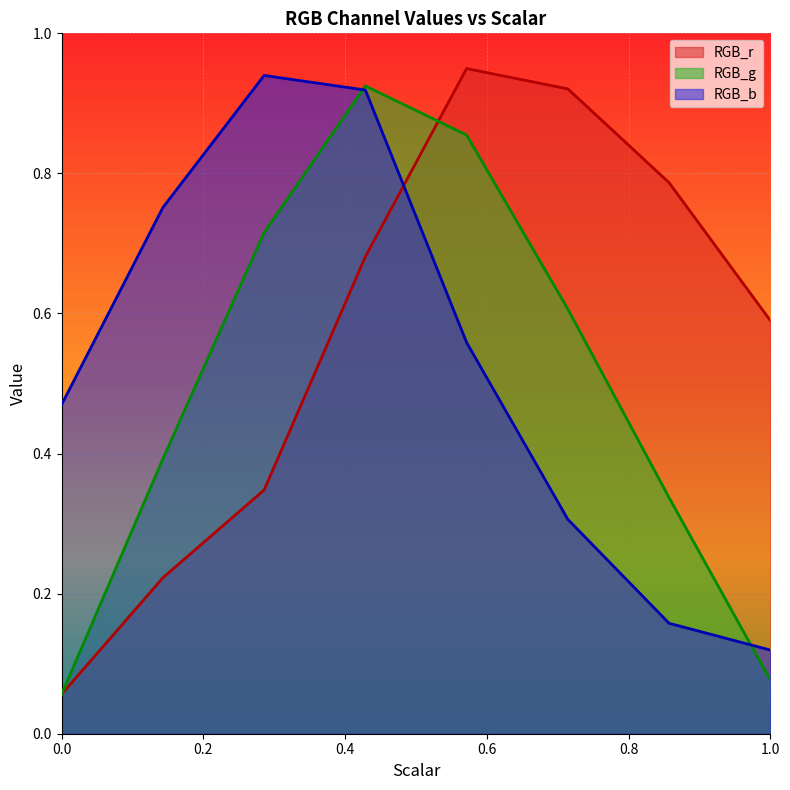

What is the difference between the RGB_g values at 0.7142857142857142 and 0.42857142857142855?

0.3